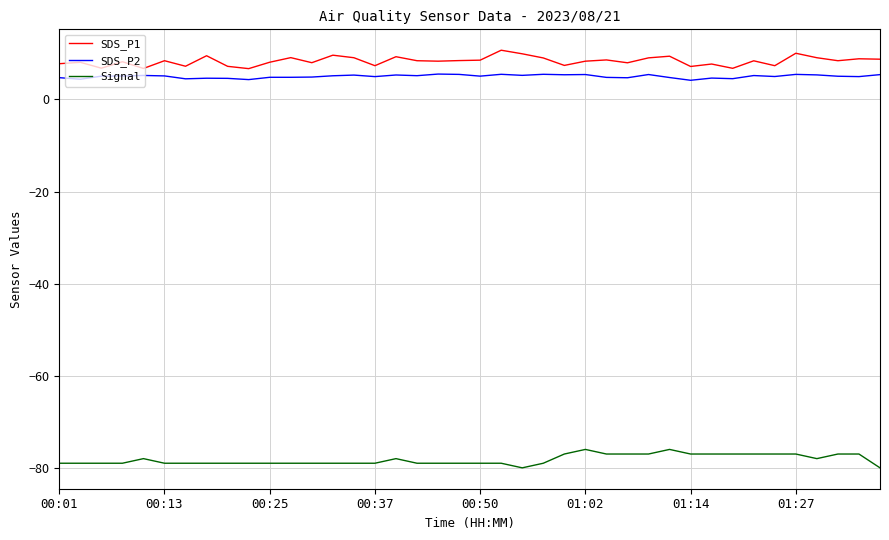

What is the maximum value for SDS_P1?

10.7